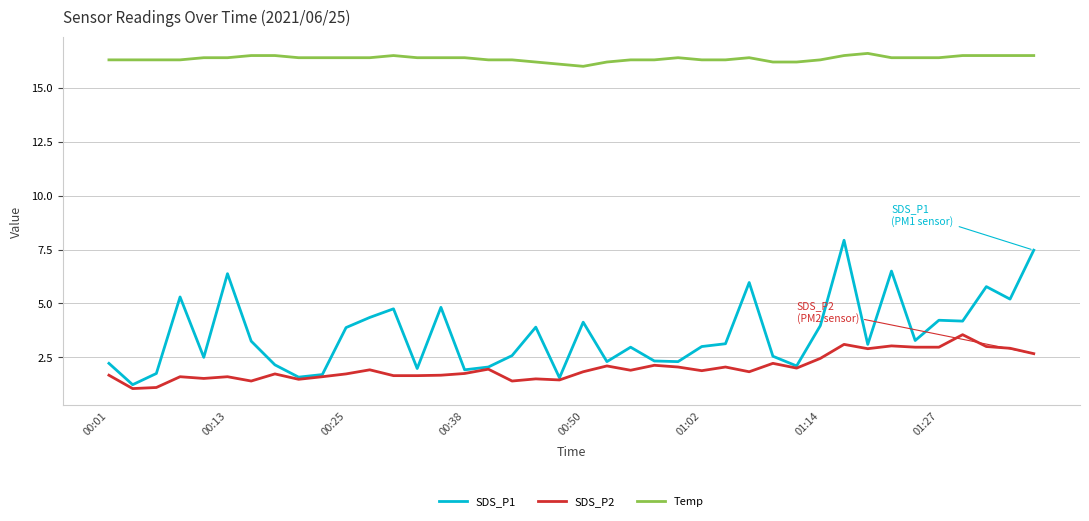

What is the lowest value of the SDS_P2 series?

1.1